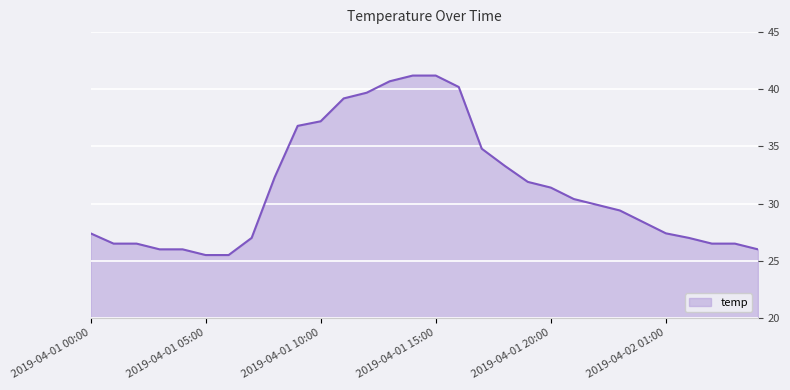

Count the number of categories in the chart.

30